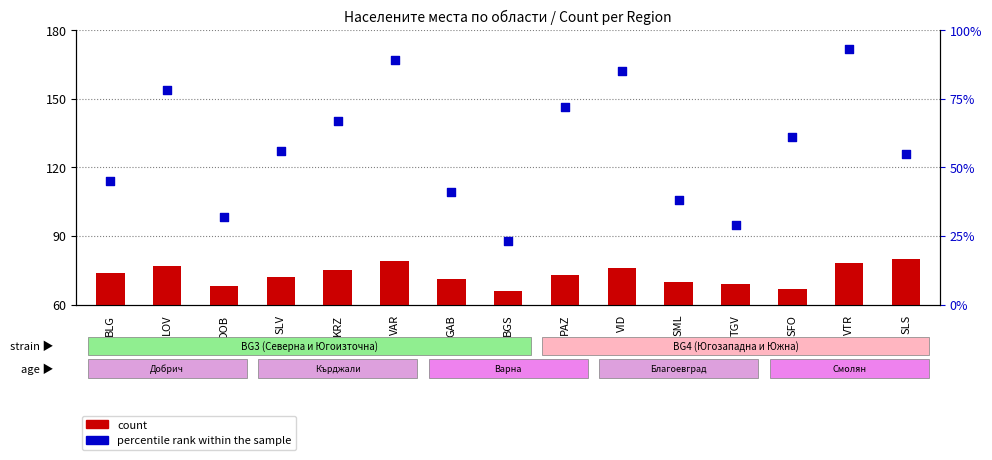

At which category is the sum across all series the highest?

VTR